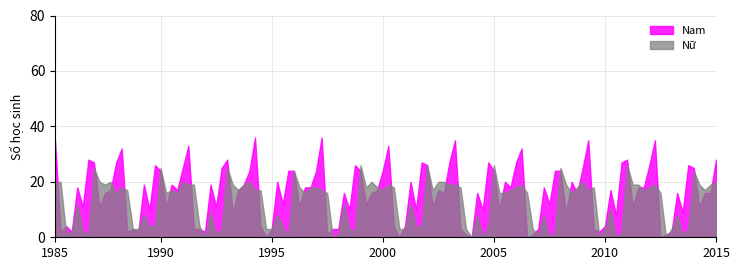

Which series has the widest spread of values?

Nam